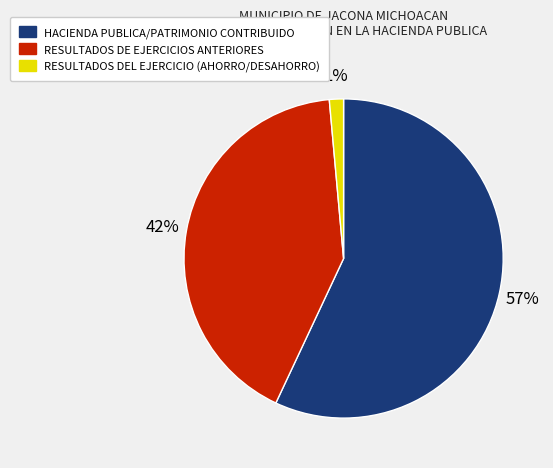

Do RESULTADOS DE EJERCICIOS ANTERIORES and HACIENDA PUBLICA/PATRIMONIO CONTRIBUIDO together represent more than half of the pie?

Yes